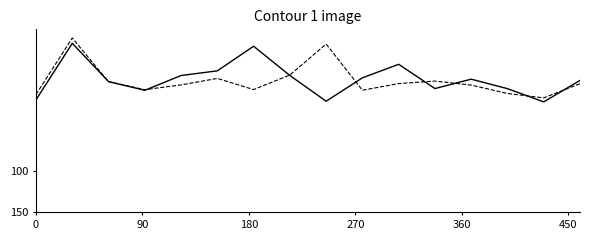

What is the smallest value displayed?

-59.6